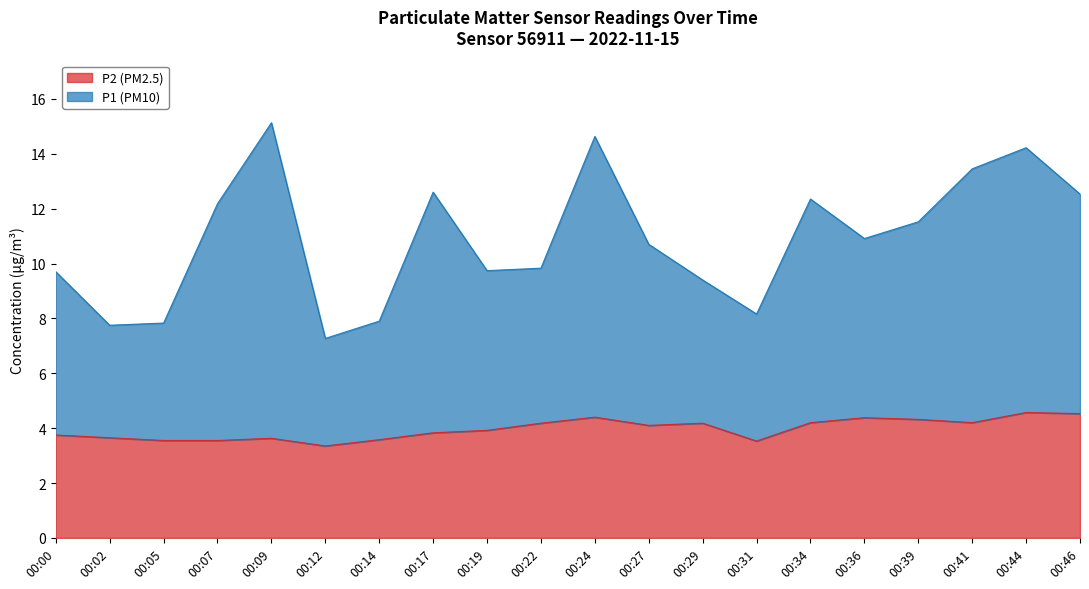

How many lines are shown in the chart?

2